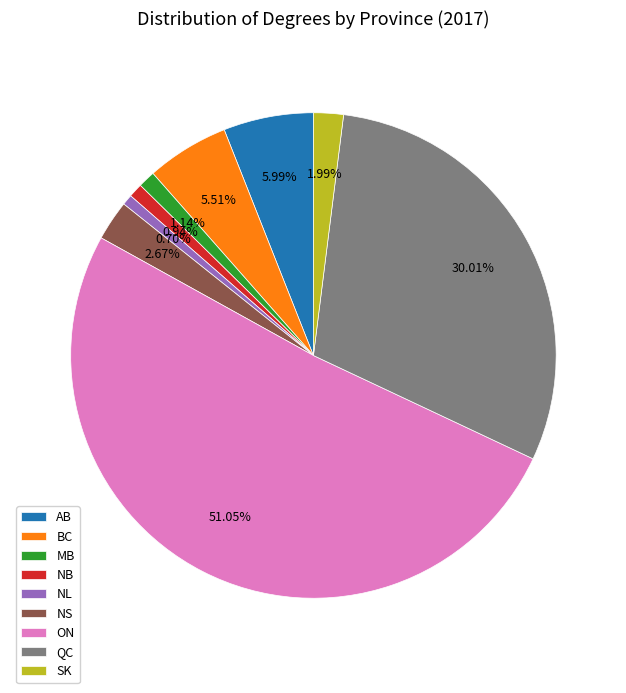

Which category has the biggest portion of the pie?

ON